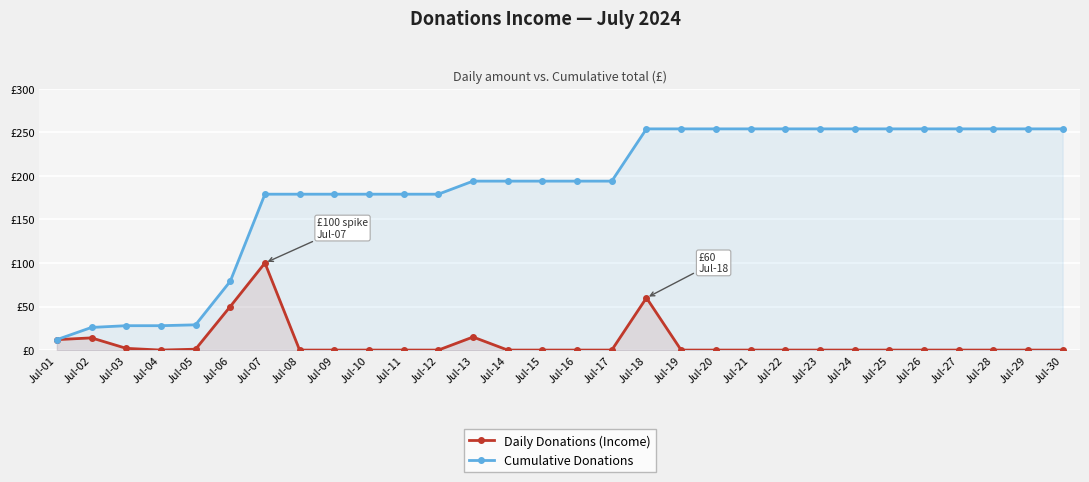

What is the sum of the Cumulative Donations values at Jul-01 and Jul-08?

191